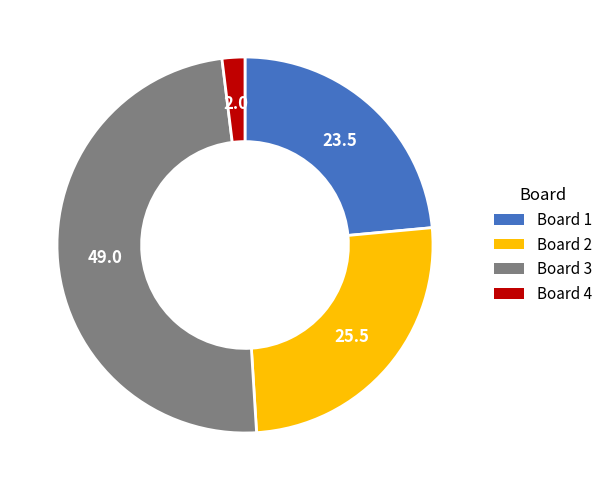

Do Board 3 and Board 4 together represent more than half of the pie?

Yes